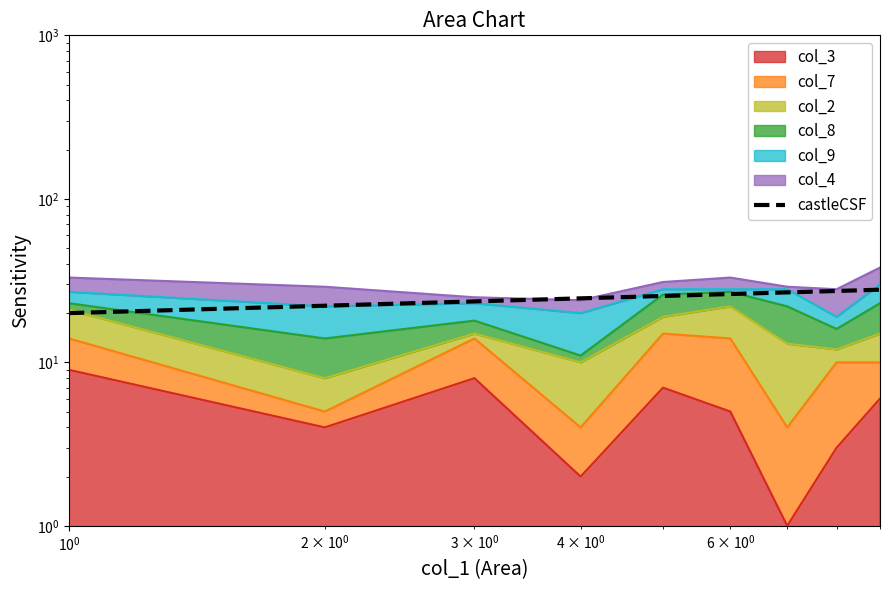

What is the difference between the maximum and minimum values?

7.8